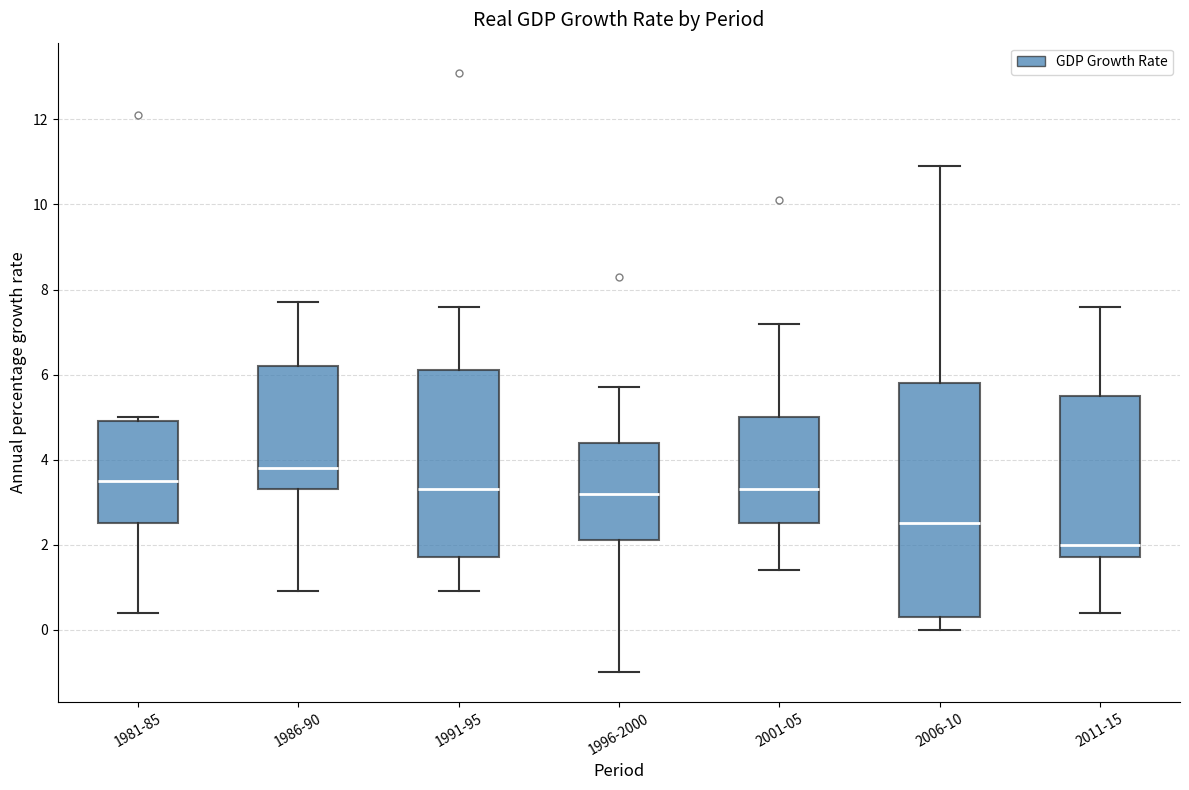

Where is the lower edge of the box for 1991-95 on the y-axis? The values are not printed on the chart, so give them approximately, as read against the axis.

1.8